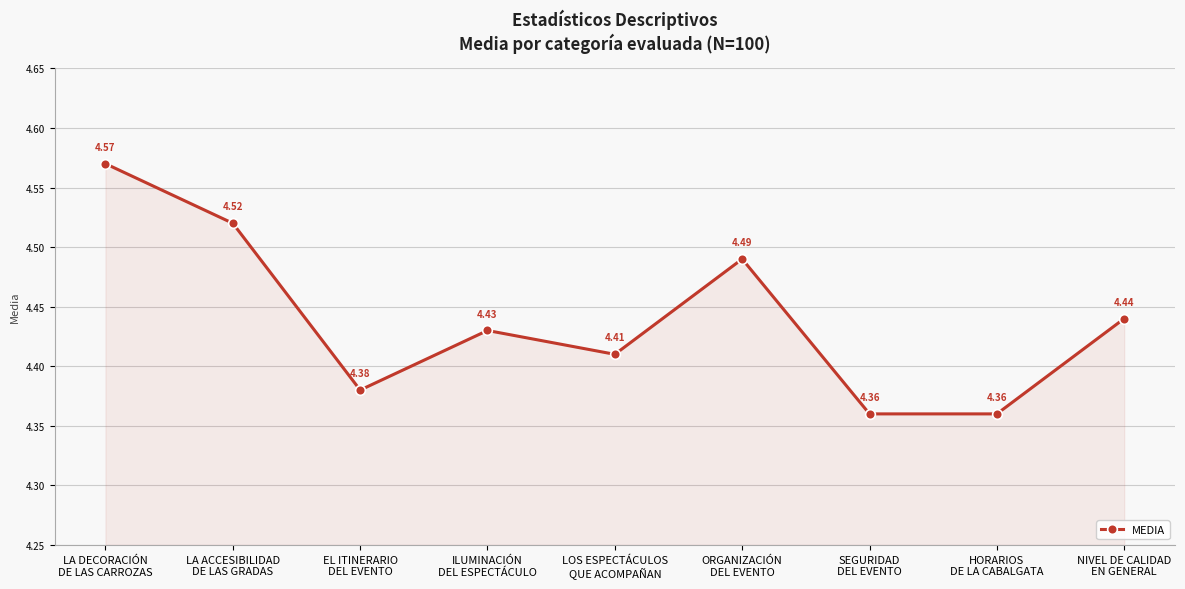

What is the sum of all values?

40.0